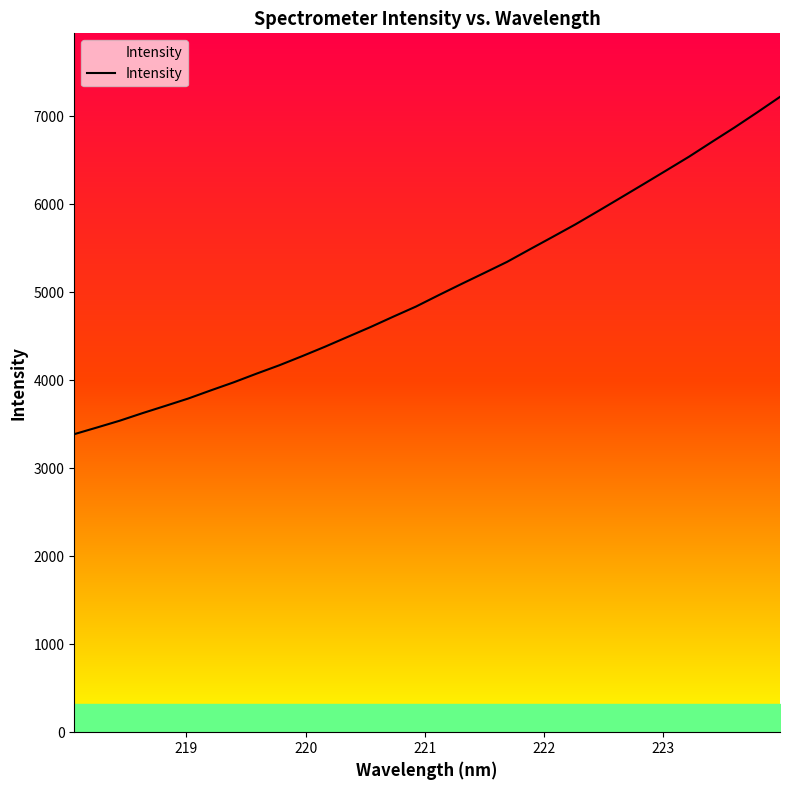

What is the greatest value displayed?

7218.3